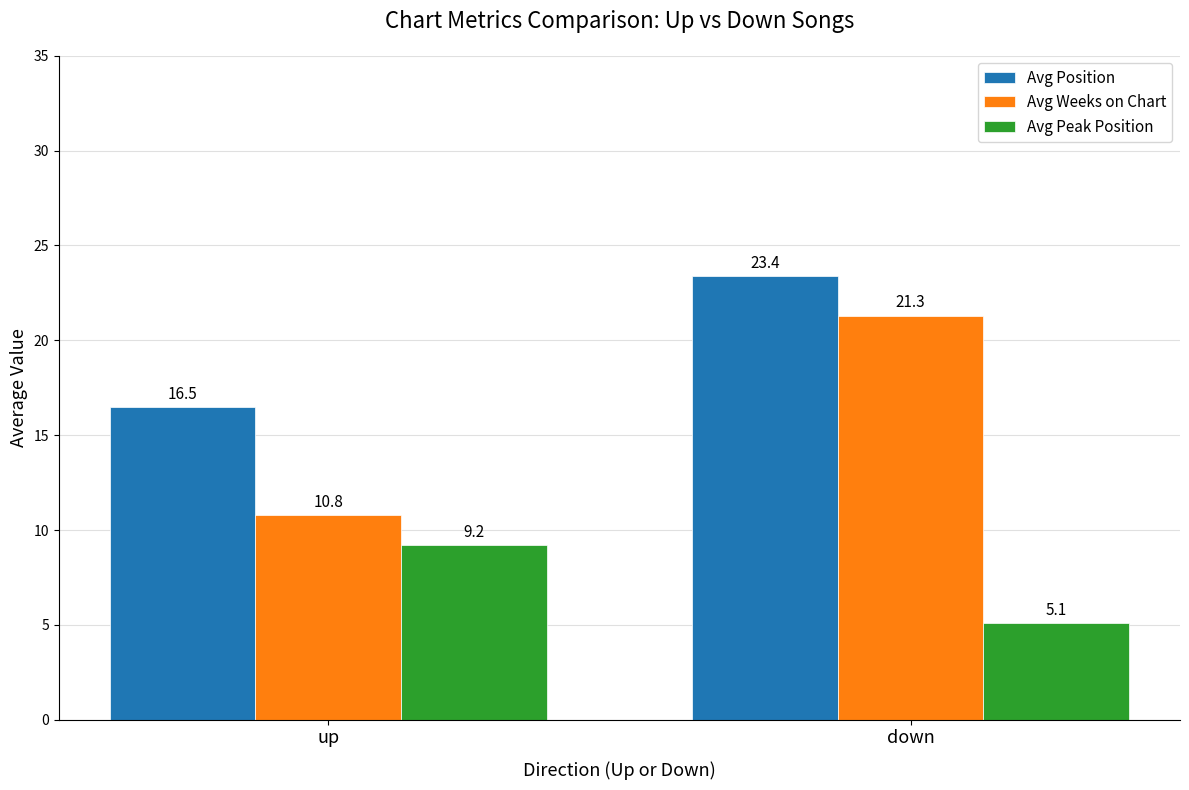

How many groups of bars are there?

2